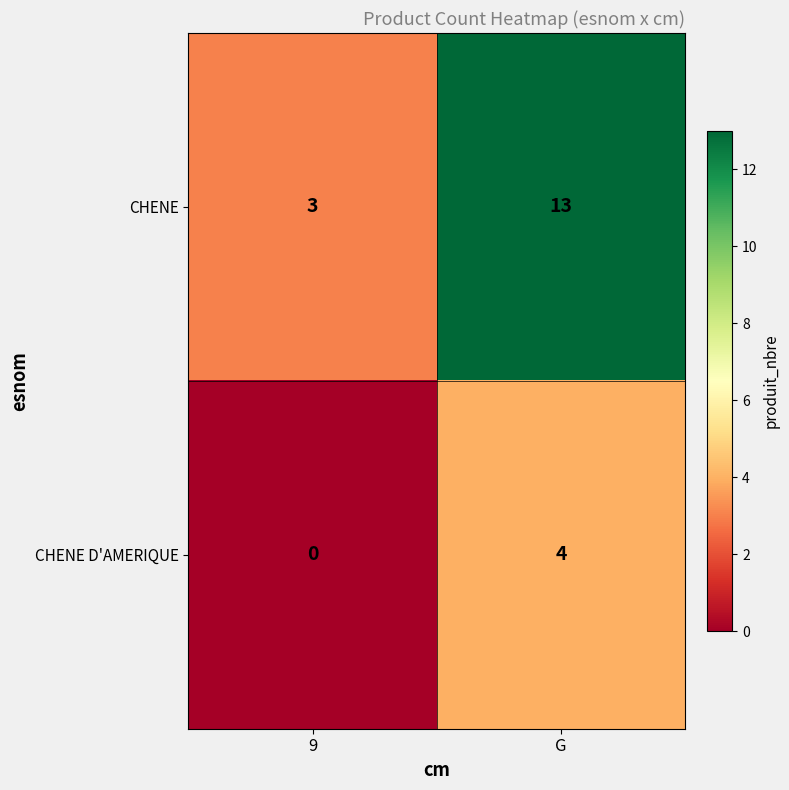

What is the difference between the highest and lowest values at 9?

3